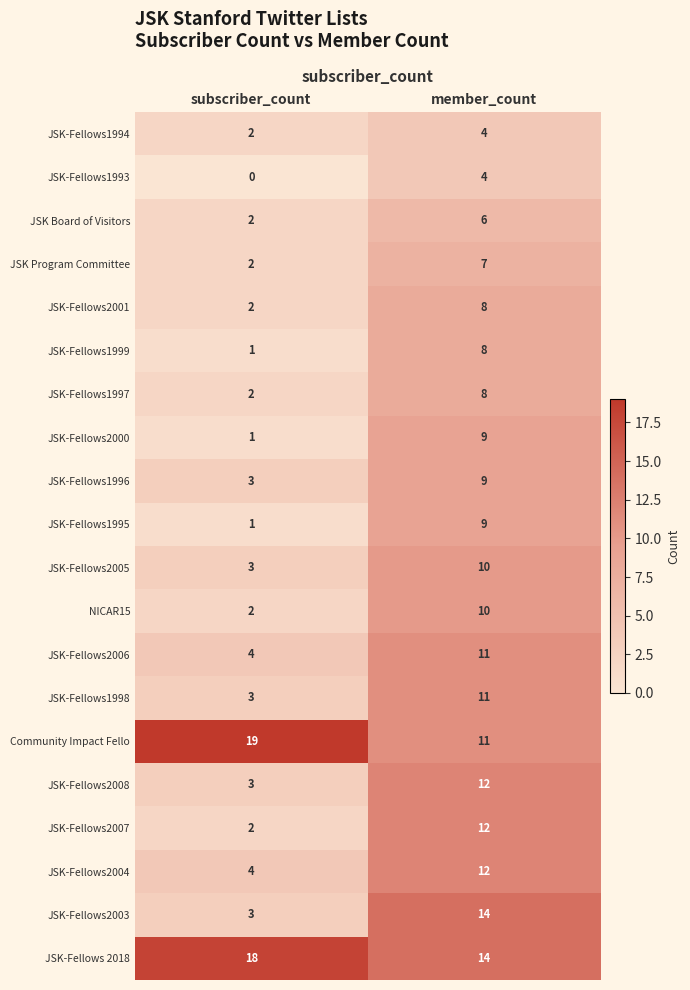

Which label corresponds to the smallest value in the chart?

subscriber_count